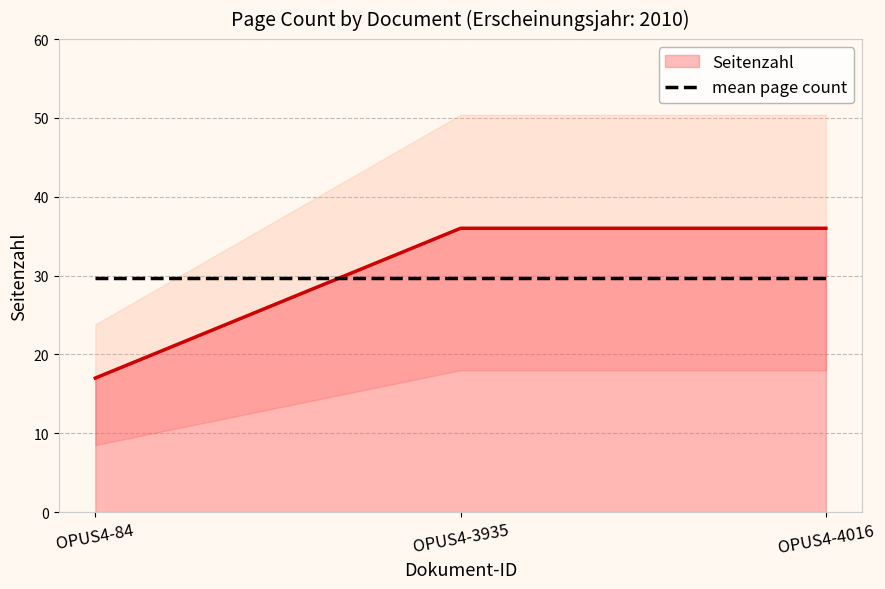

What is the difference between the maximum and minimum values?

19